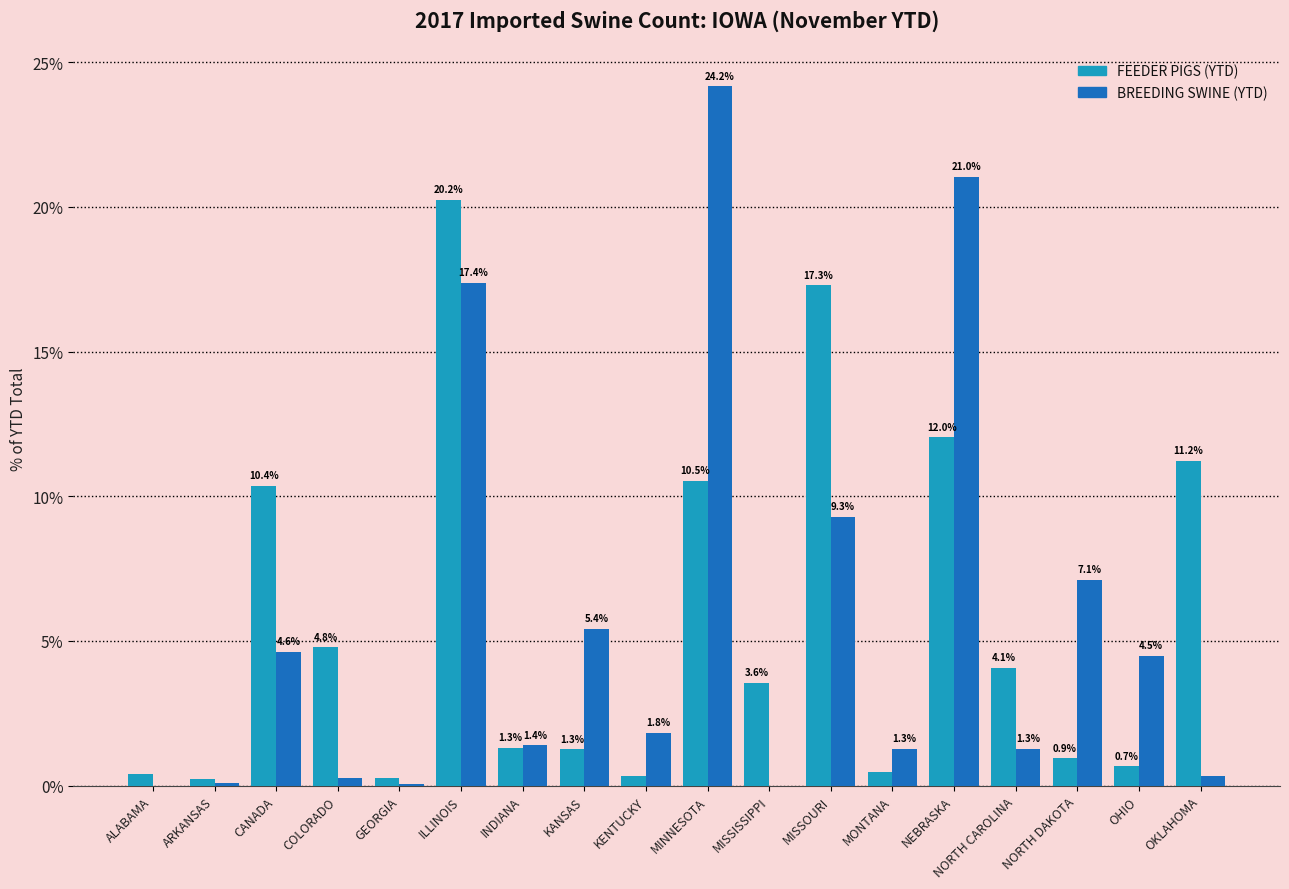

True or false: FEEDER PIGS (YTD) has a value of 4.8 at COLORADO.

True